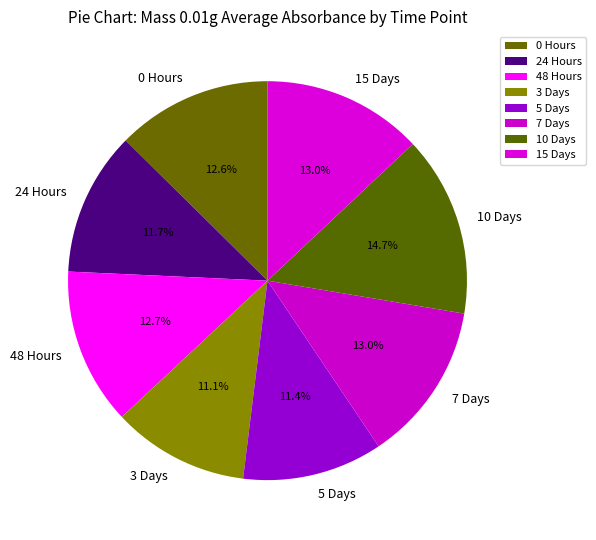

The 10 Days slice represents 1% of the pie. True or false?

False